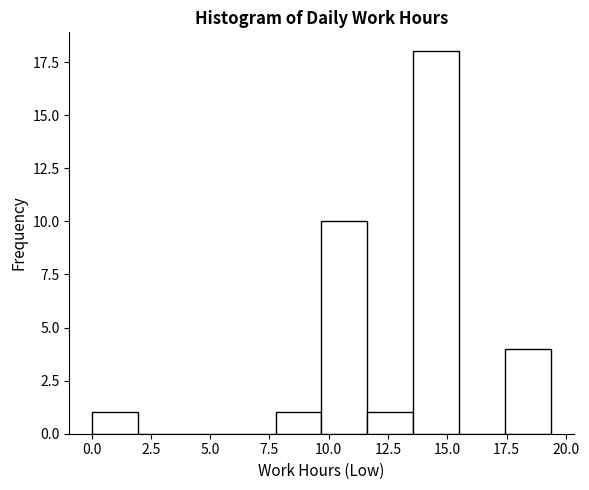

Read against the x-axis, roughly where is the centre of the tallest bar?

14.5